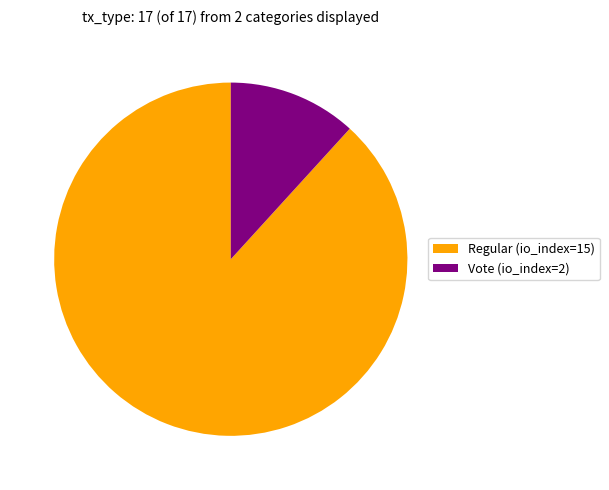

Count the number of slices in the pie.

2